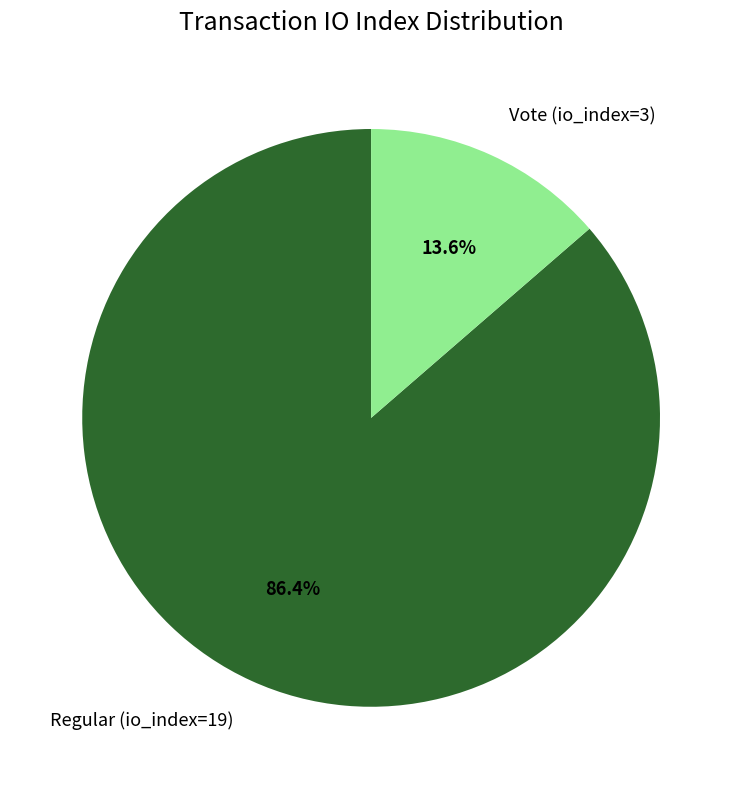

What is the ratio of the value at Vote (io_index=3) to the value at Regular (io_index=19)?

0.2